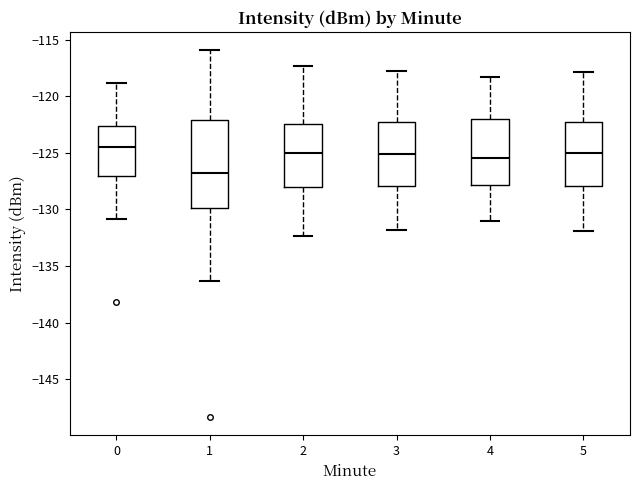

Reading left to right, read every box against the y-axis: the position of its median line, the range the box covers, and the ends of its whiskers. The values are not printed on the chart, so give them approximately, as read against the axis.

0: median -124.5, box -127.0 to -122.5, whiskers -131.0 to -119.0
1: median -127.0, box -130.0 to -122.0, whiskers -136.5 to -116.0
2: median -125.0, box -128.0 to -122.5, whiskers -132.5 to -117.5
3: median -125.0, box -128.0 to -122.5, whiskers -132.0 to -118.0
4: median -125.5, box -128.0 to -122.0, whiskers -131.0 to -118.5
5: median -125.0, box -128.0 to -122.5, whiskers -132.0 to -118.0